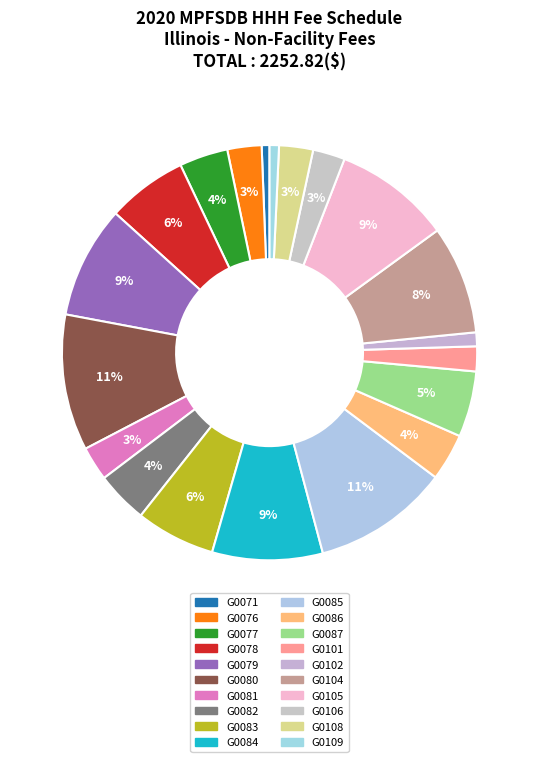

Is there any slice that represents more than half of the pie?

No